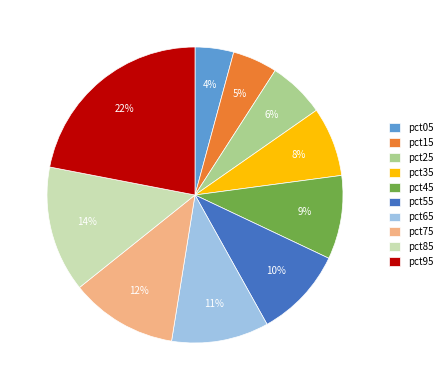

Is it true that pct05 is 4% of the pie?

True